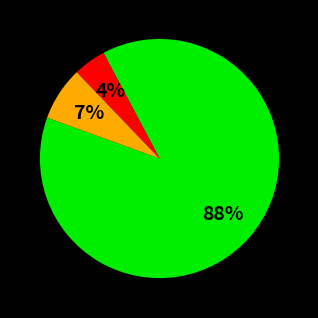

How many slices are in this pie chart?

3